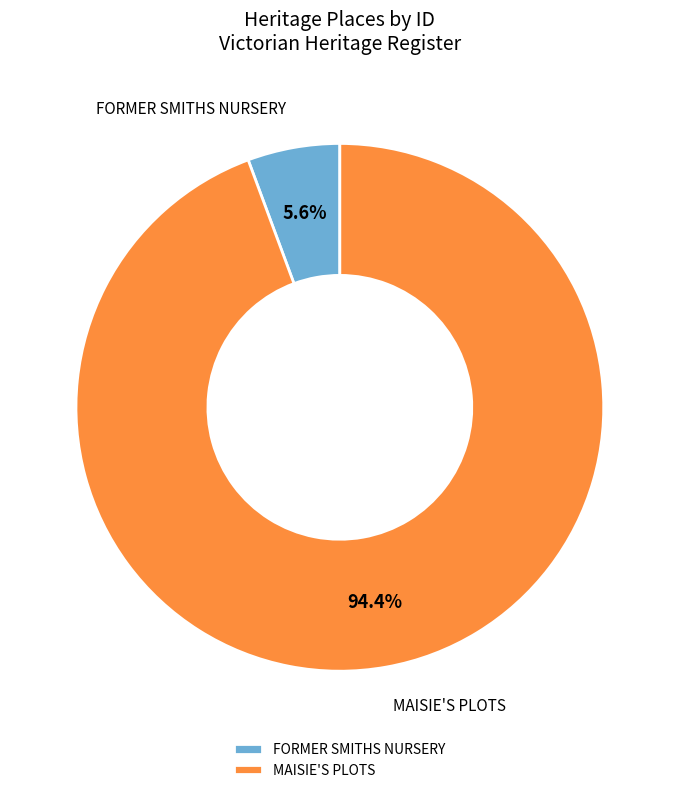

Which category has the biggest portion of the pie?

MAISIE'S PLOTS